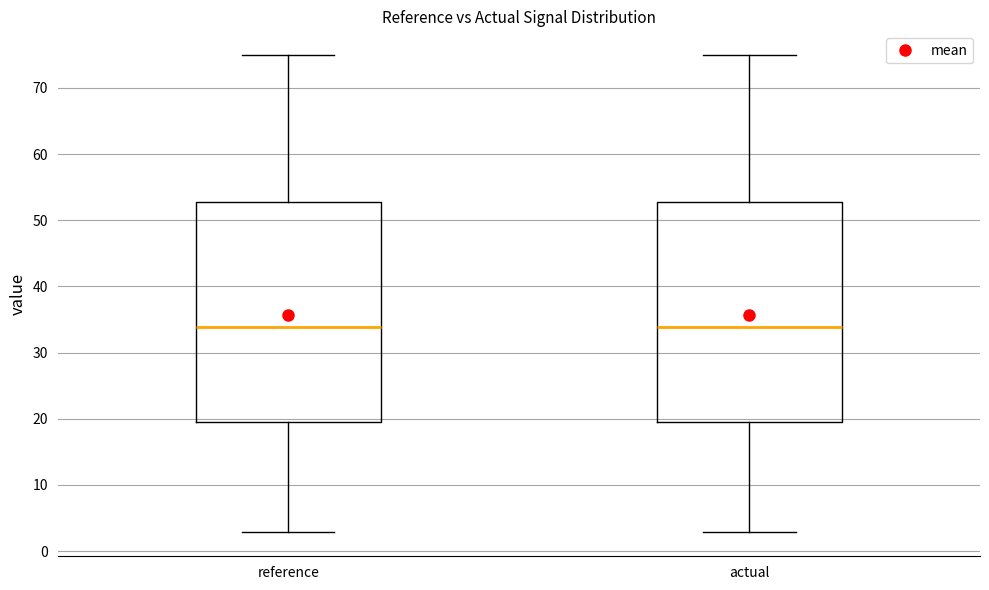

Reading left to right, transcribe this box plot: for each box, give where its median line is, the range the box spans, and where its two whiskers end, as read against the y-axis. The values are not printed on the chart, so give them approximately, as read against the axis.

reference: median 34, box 19 to 53, whiskers 3 to 75
actual: median 34, box 19 to 53, whiskers 3 to 75